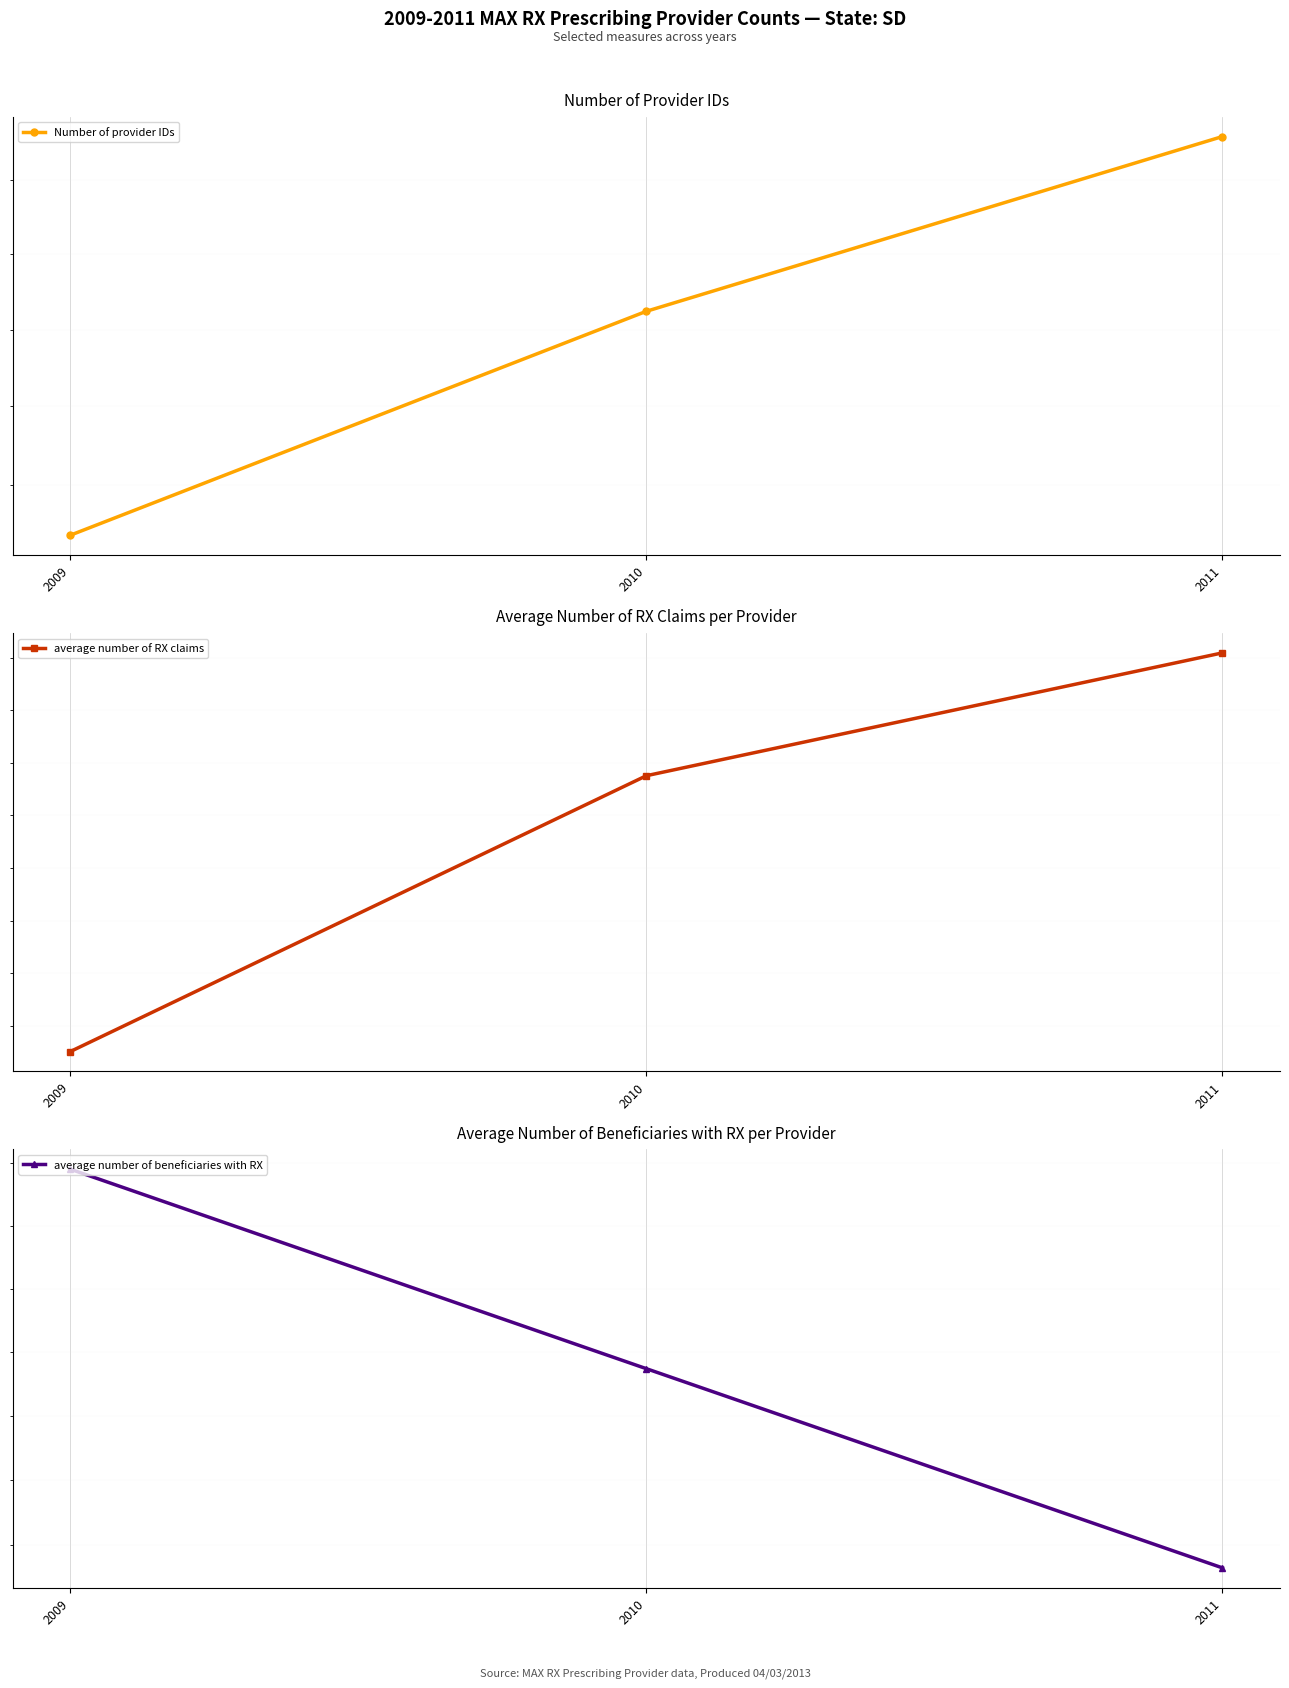

Does the chart display data point markers on the line(s)?

Yes